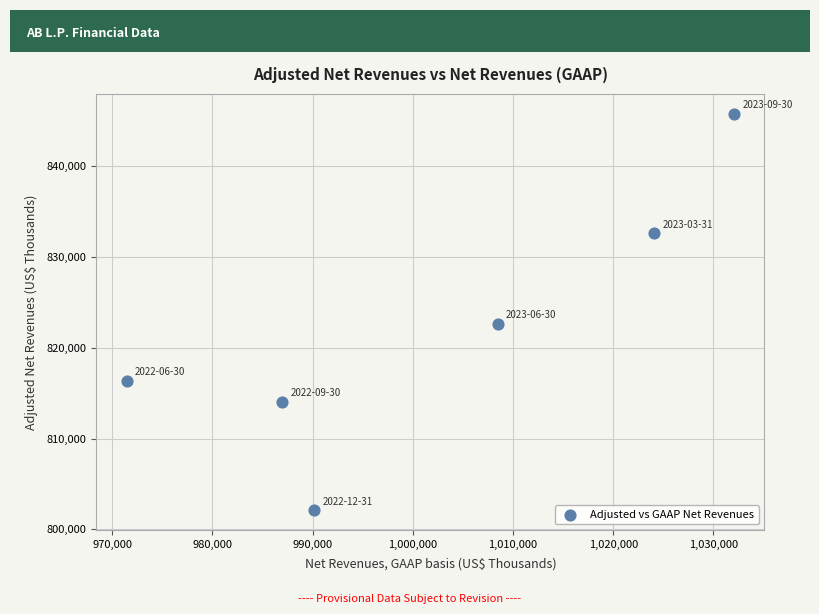

What Y value in the scatter plot is closest to 823953?

822631